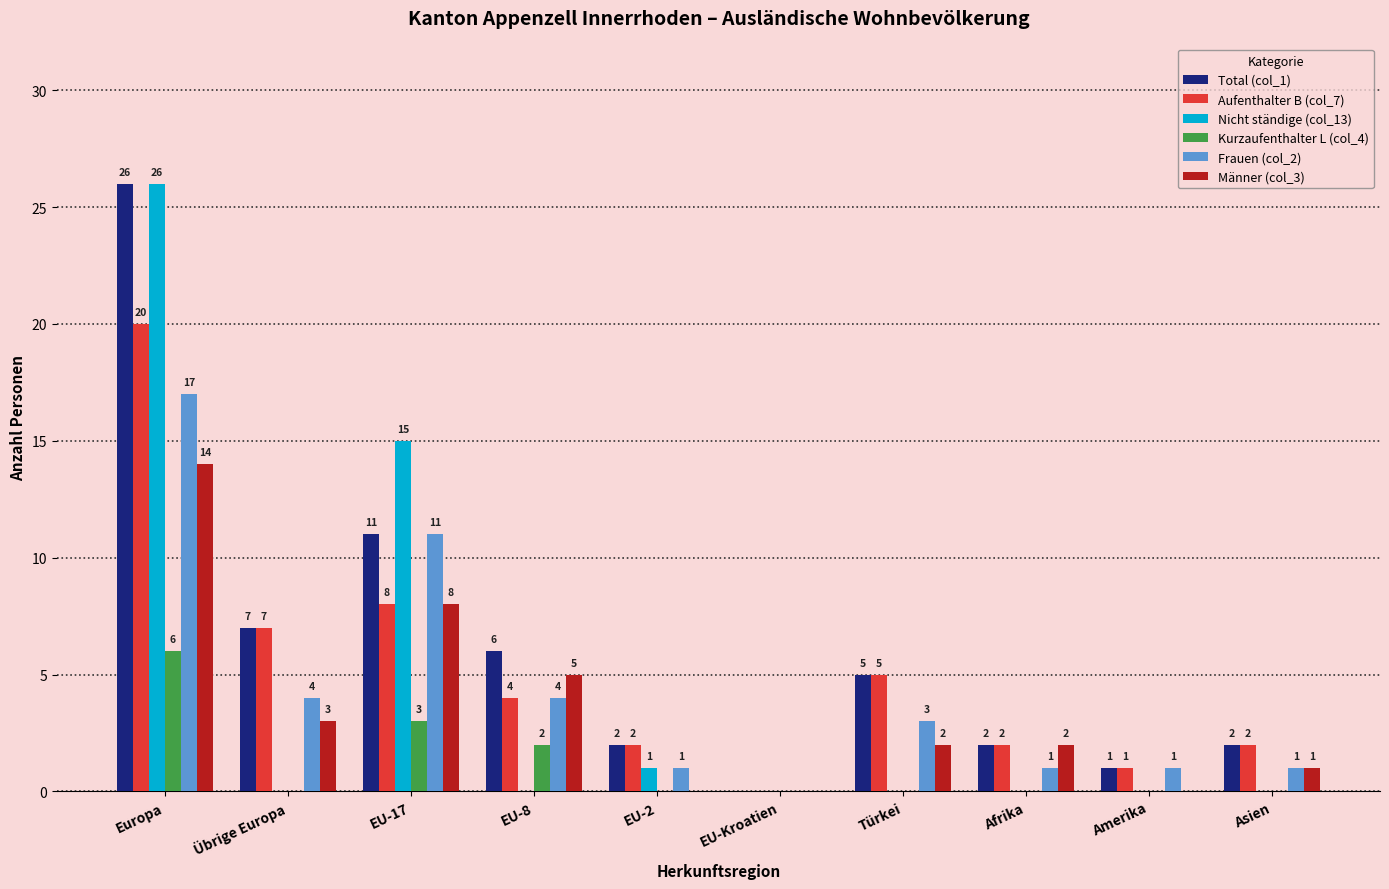

What is the sum of the Aufenthalter B (col_7) values at Afrika and Europa?

22